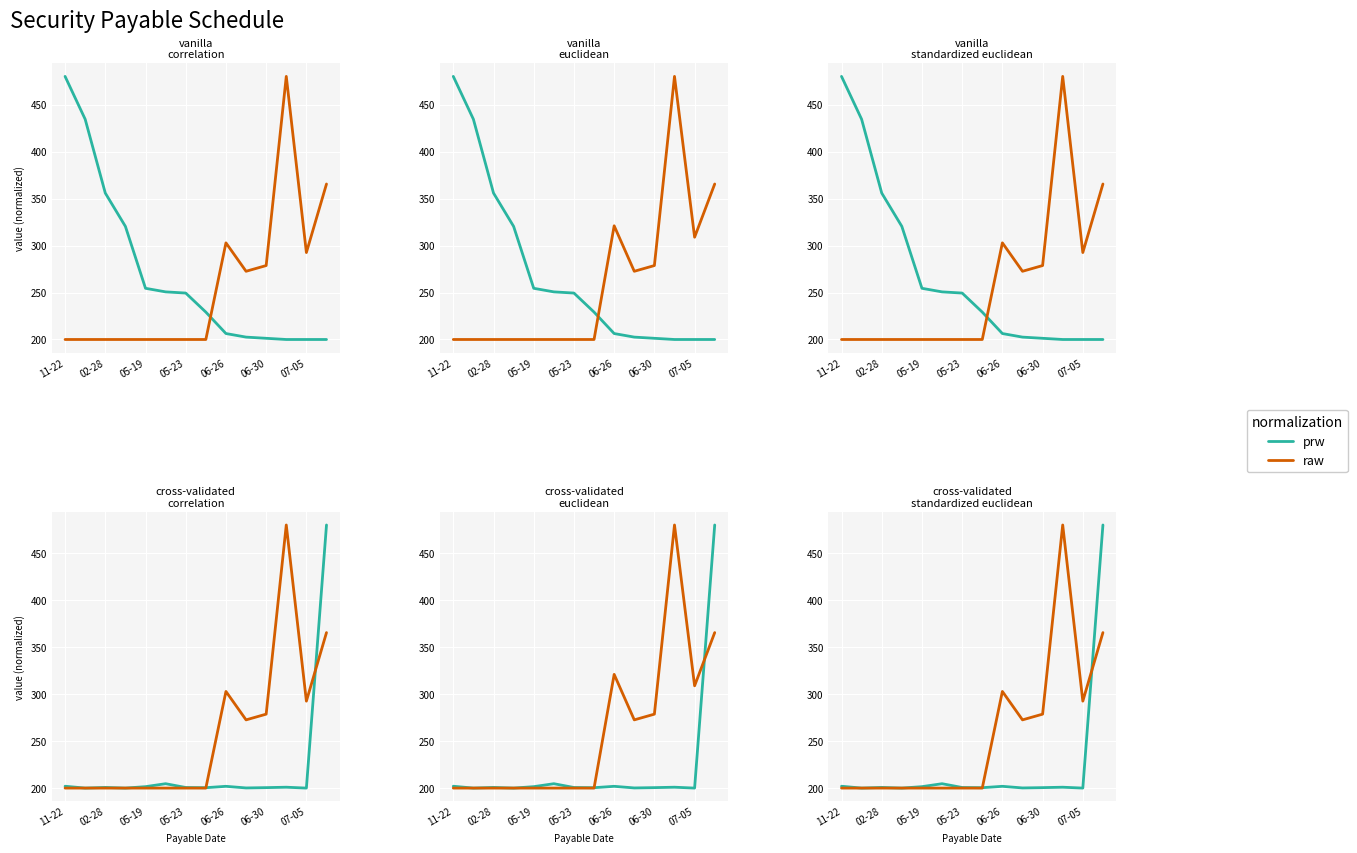

Which category has the lowest value across all series?

02-28